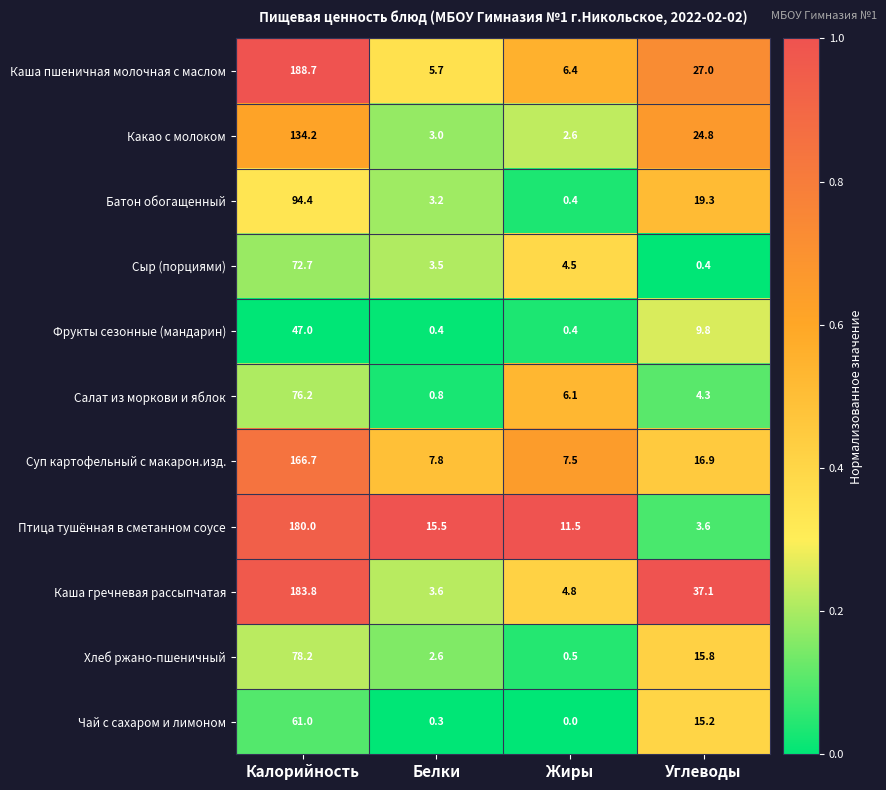

Count the number of categories in the chart.

4